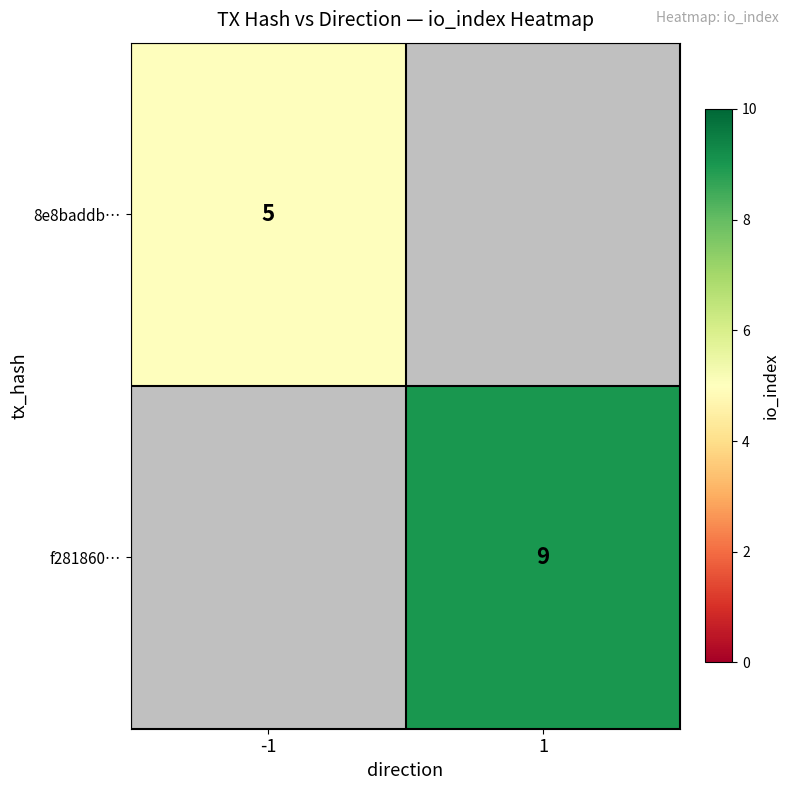

How many distinct data groups are displayed?

2